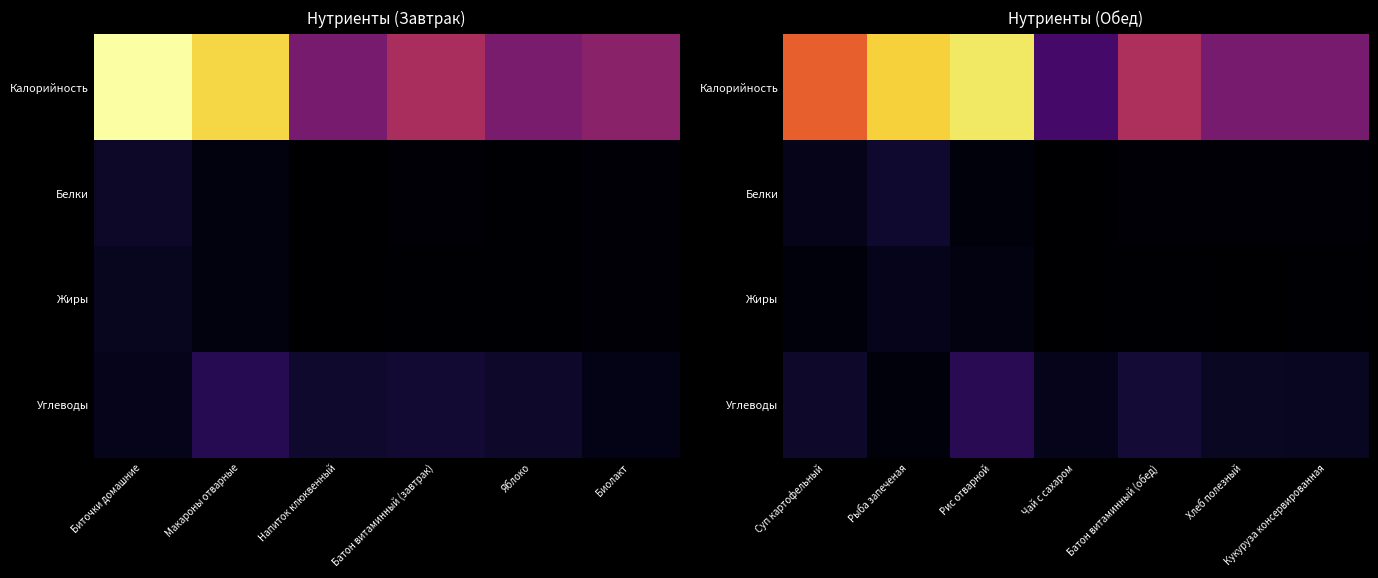

How many values in Жиры are above zero?

5